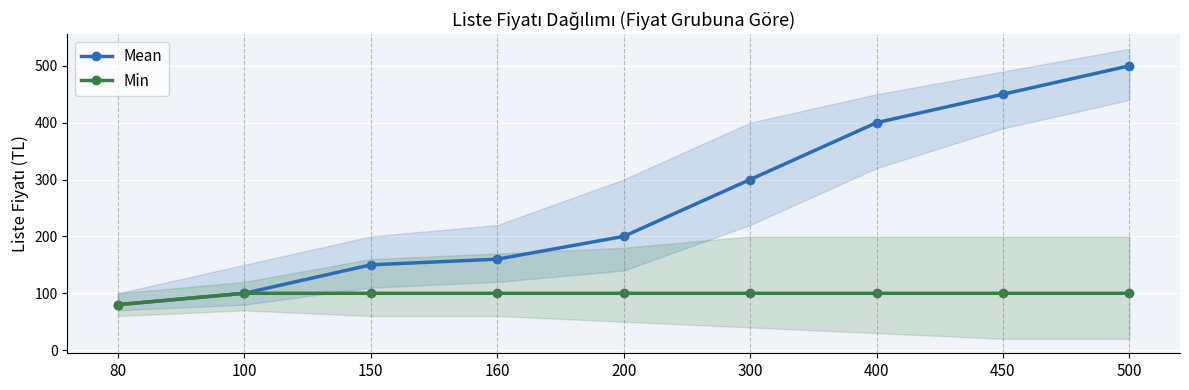

Between 450 and 80, which is larger?

450